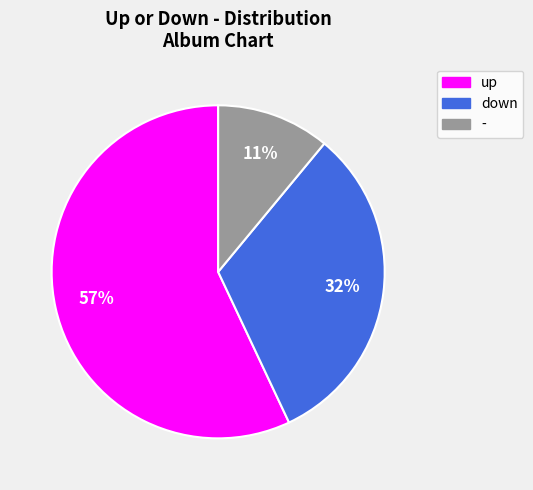

To the nearest percent, what percentage of the pie is up?

57%